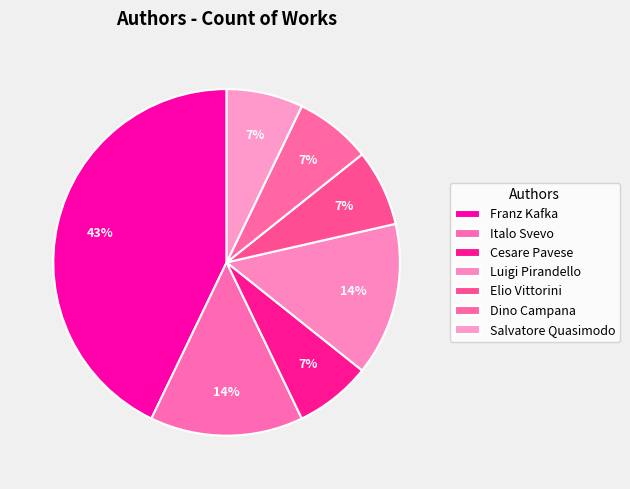

Is Salvatore Quasimodo the majority of the pie?

No